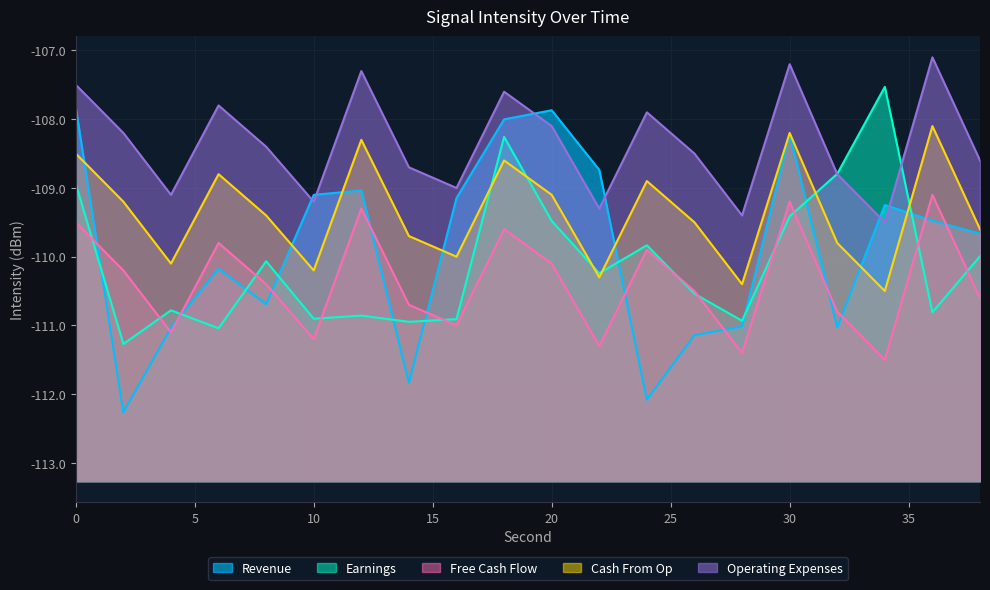

What is the value of the Free Cash Flow point at the 9th from the left?

-111.0